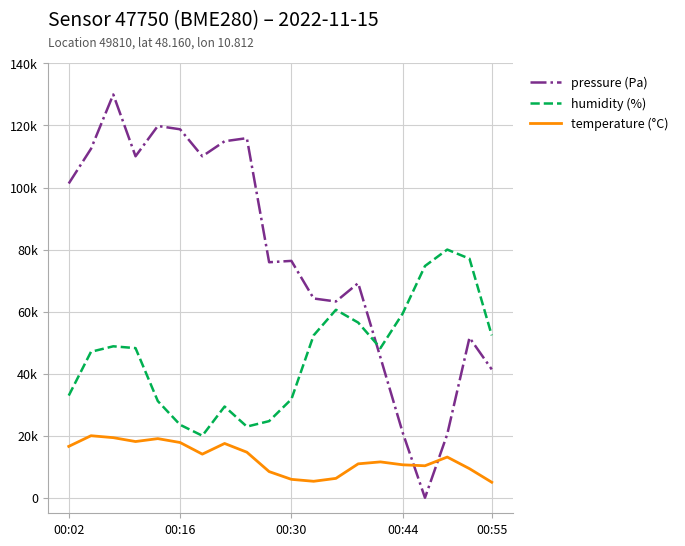

What is the value of the humidity (%) point at the 2nd from the left?

47058.8